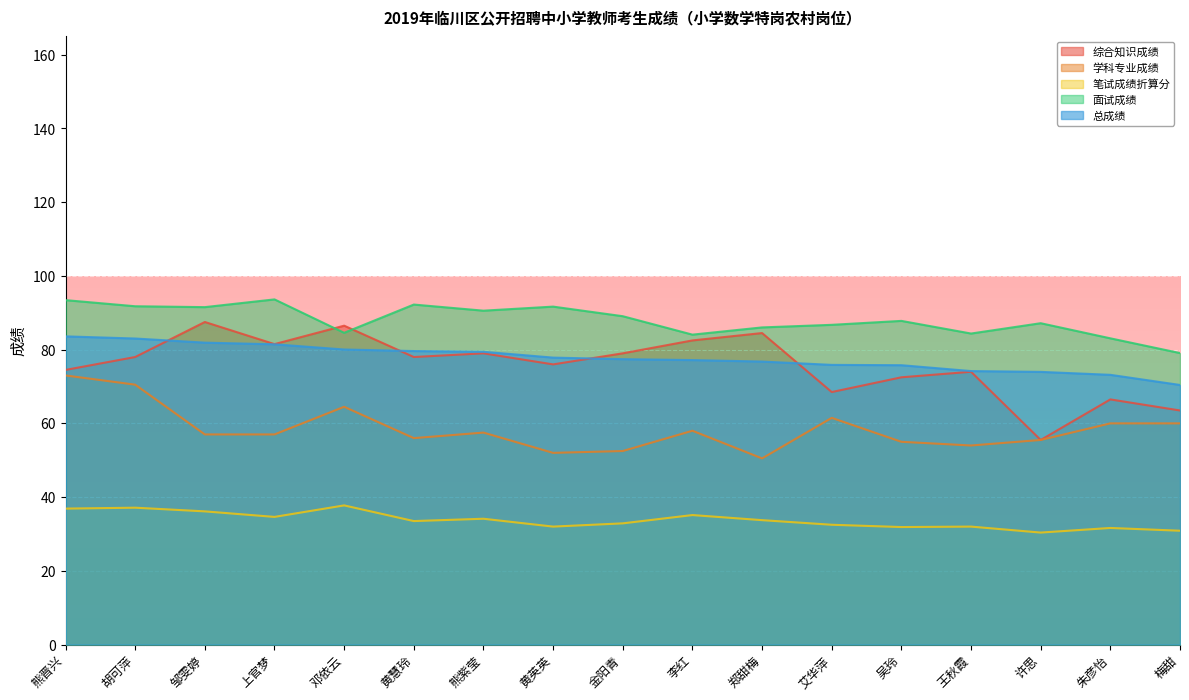

What is the label of the 1st point from the right?

梅甜